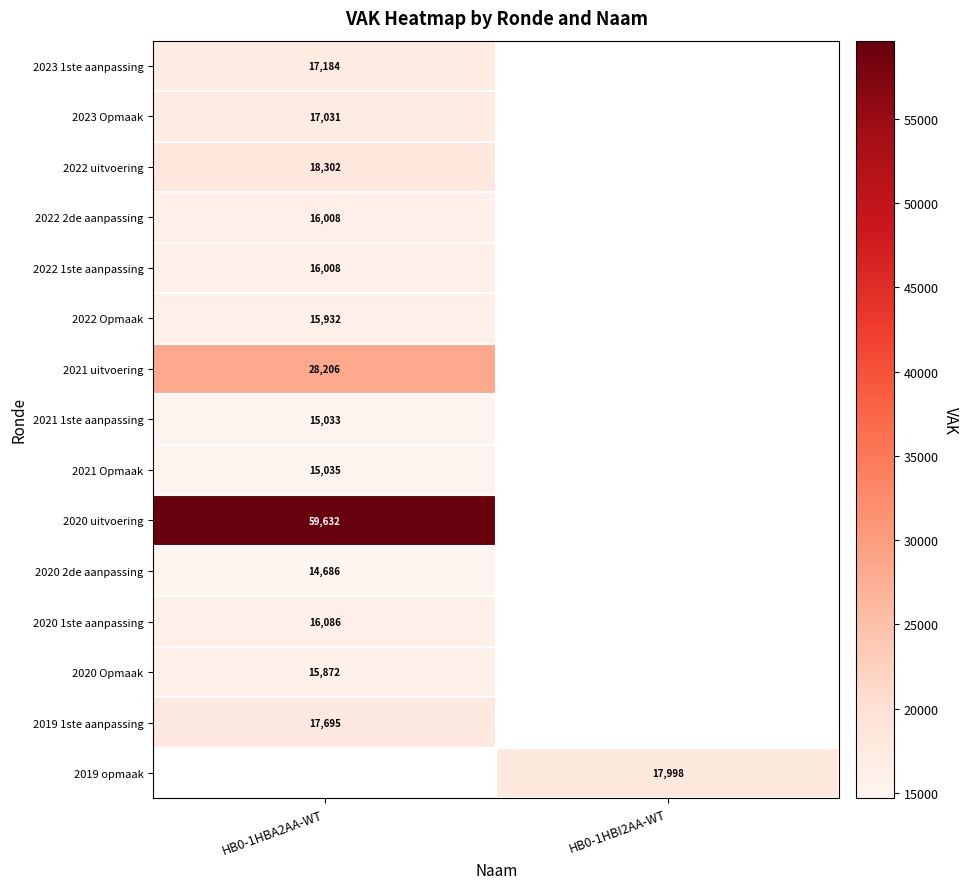

The value of 2022 2de aanpassing at HB0-1HBA2AA-WT is 22909.9. True or false?

False